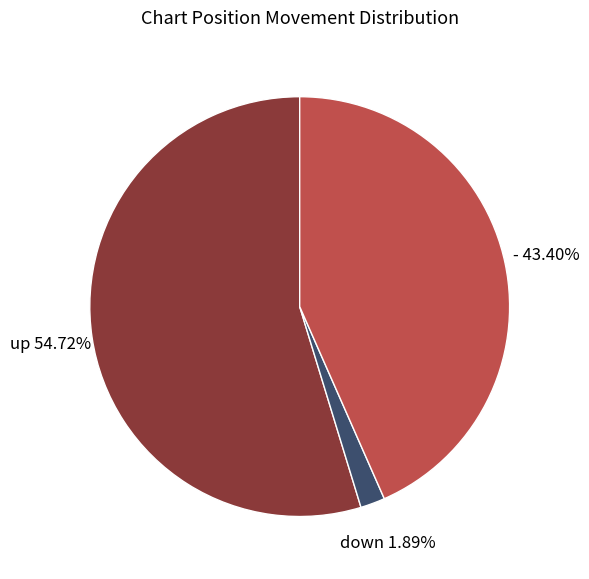

How many slices are in this pie chart?

3